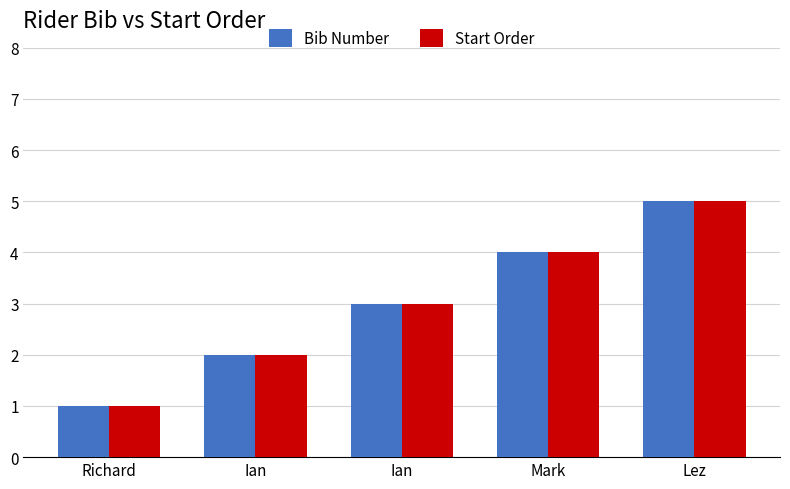

At Richard, list the series in order from smallest to largest.

Bib Number, Start Order